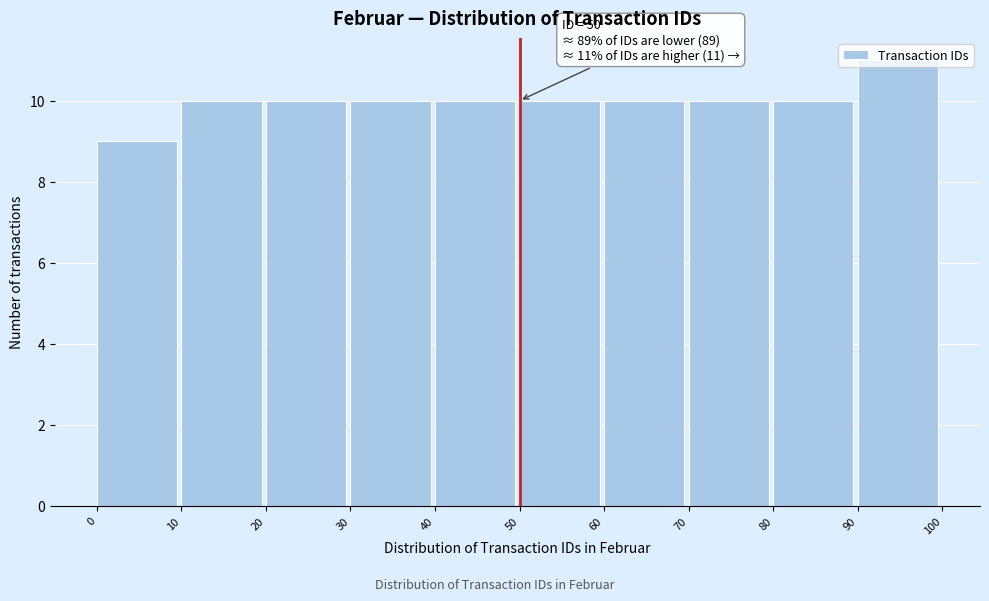

Which range on the x-axis has the tallest bar?

90 to 100